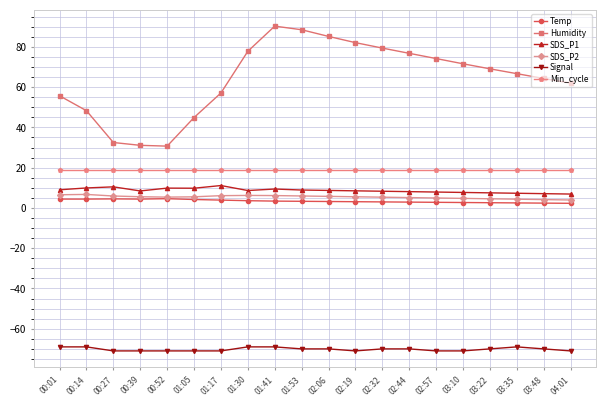

True or false: Min_cycle and SDS_P2 cross at least once.

False